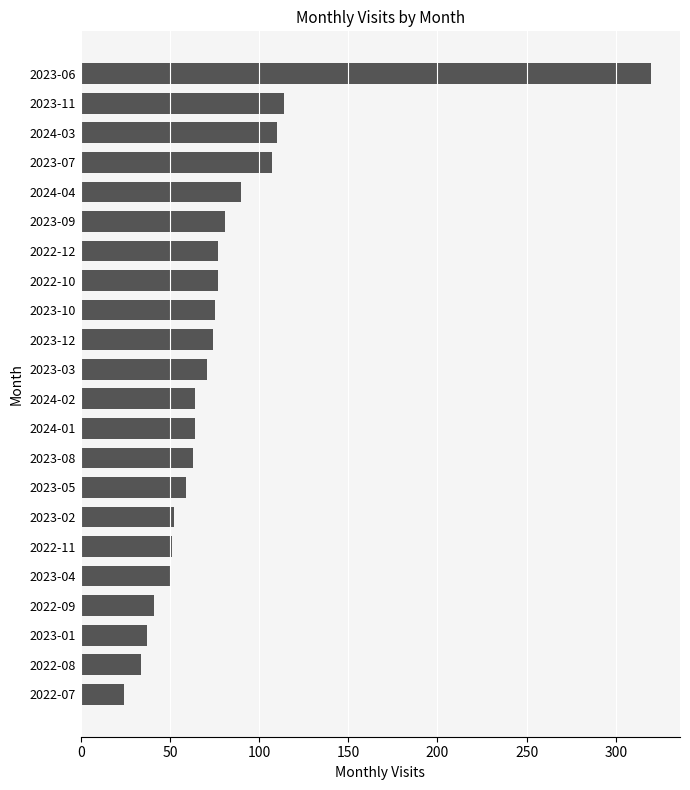

What is the difference between the second highest and minimum values?

90